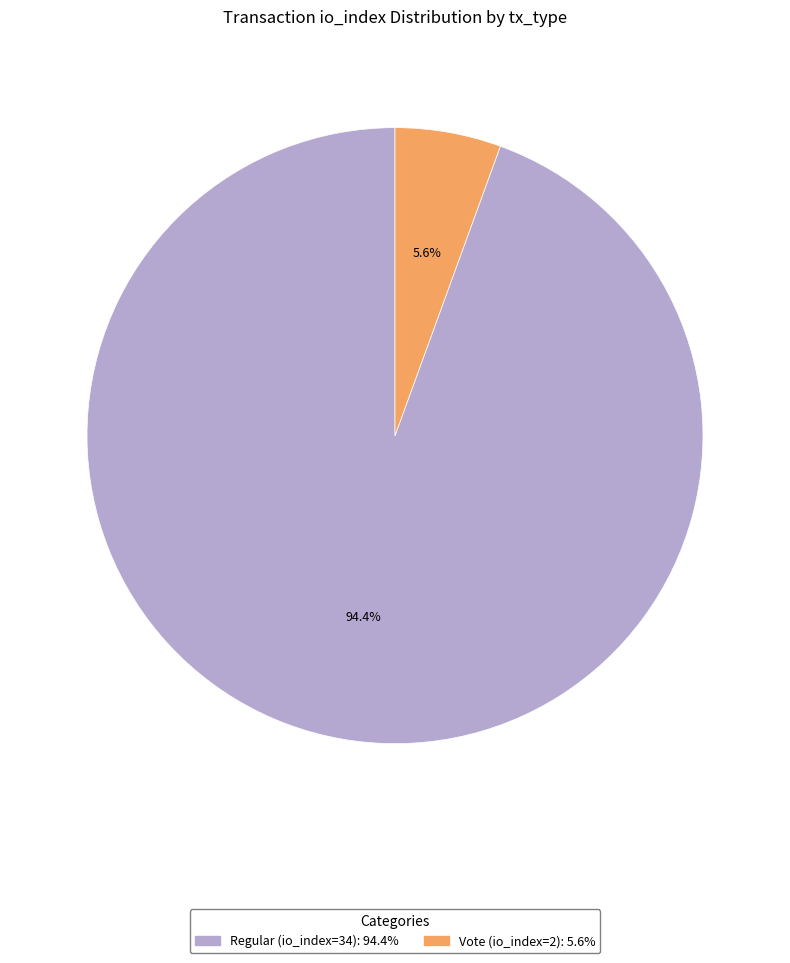

Rank the categories by value from highest to lowest.

Regular (io_index=34), Vote (io_index=2)